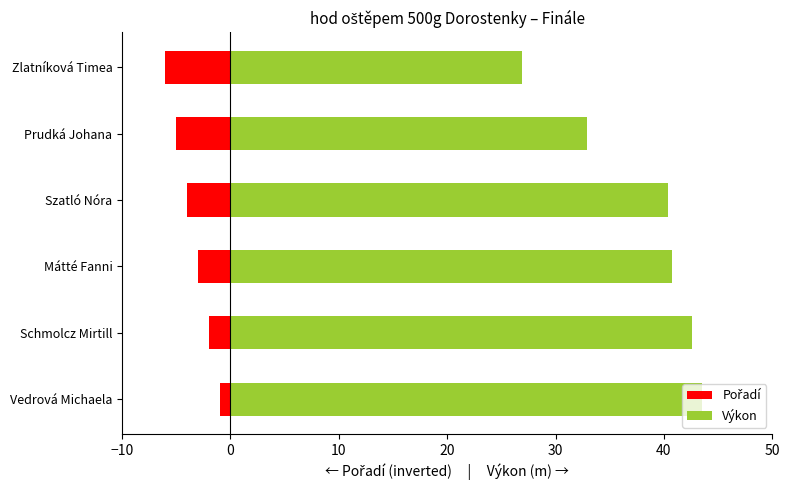

What is the difference between the maximum and minimum values in the Výkon series?

16.6